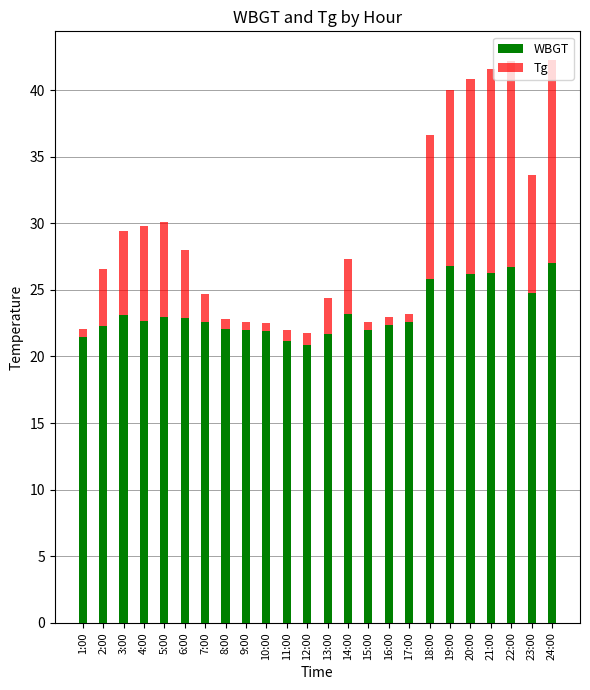

Are the bars horizontal?

No